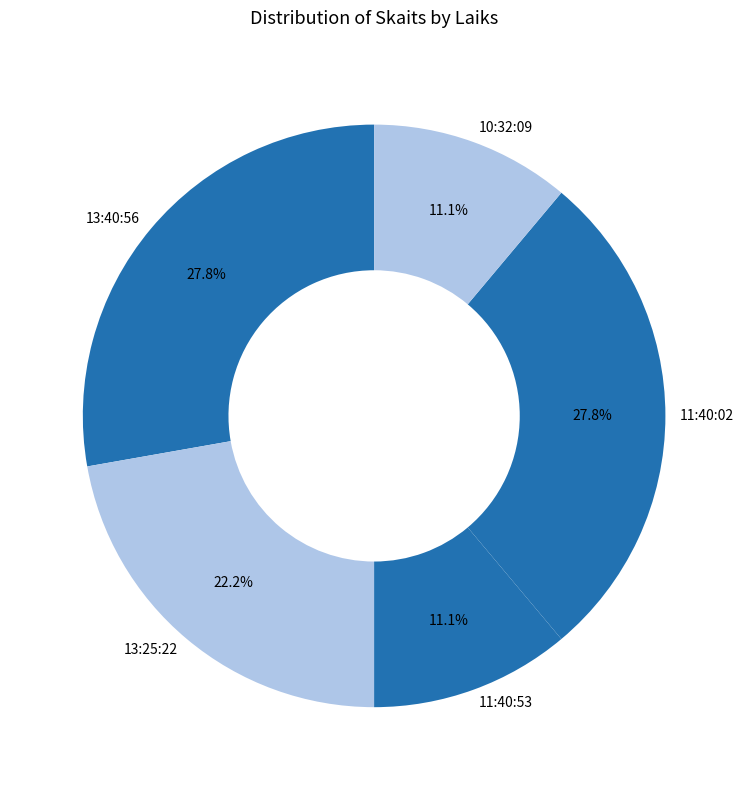

Which has a higher value, 11:40:02 or 13:25:22?

11:40:02